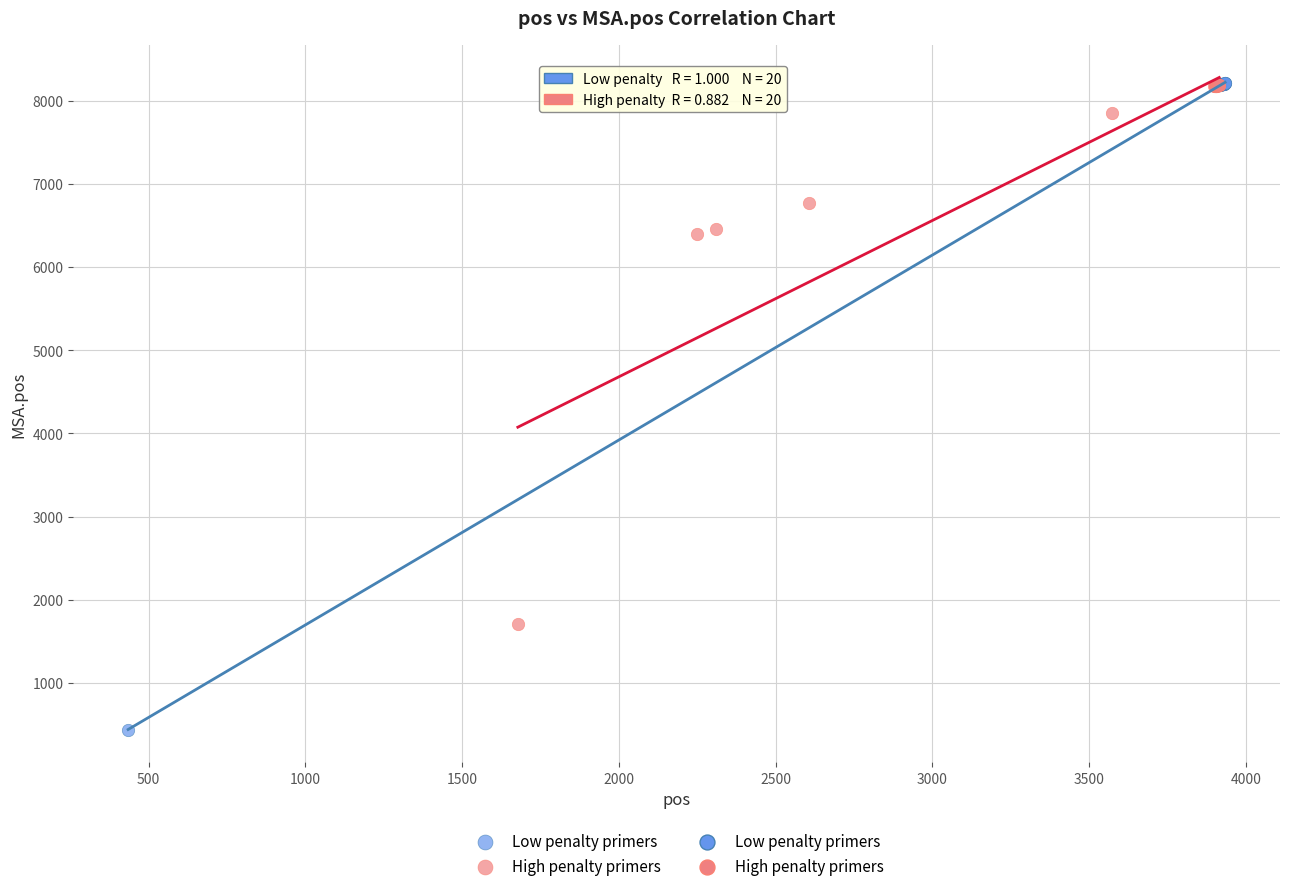

Which series has the widest spread of Y values?

Low penalty primers